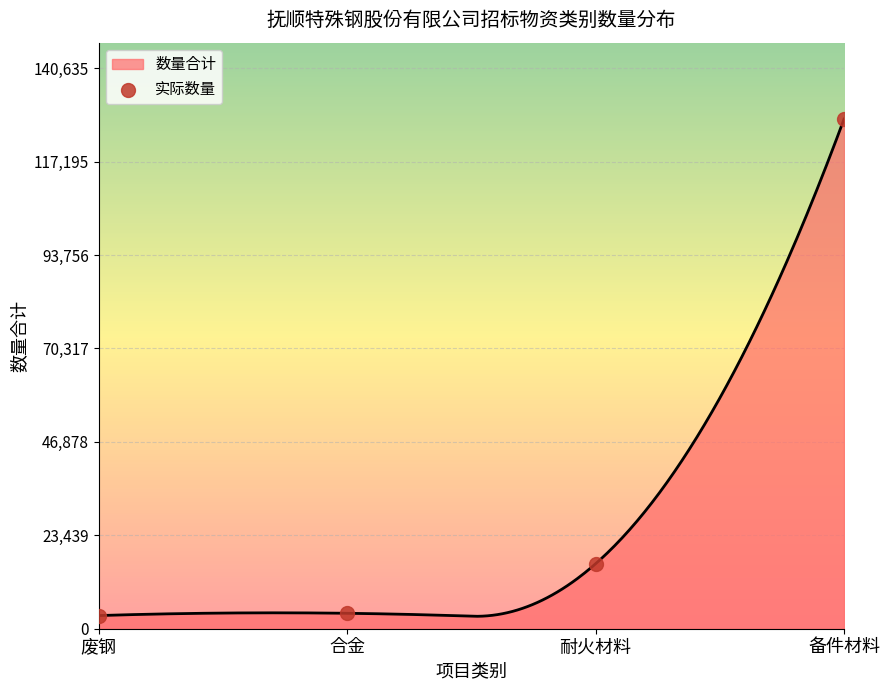

Which has a higher value, 废钢 or 合金?

合金